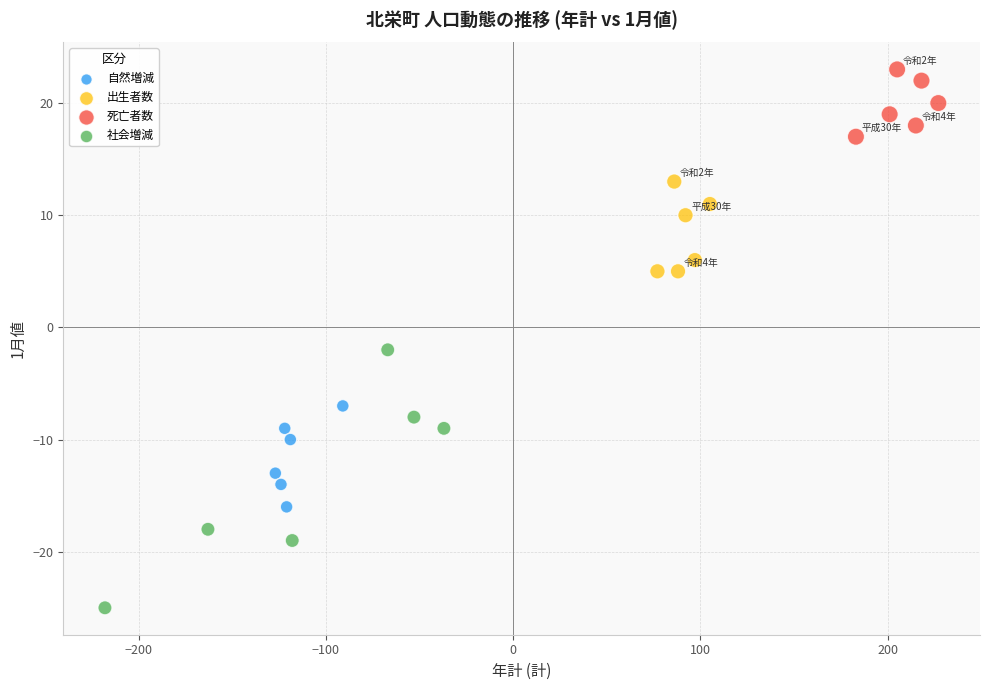

Which series contains the highest Y value?

死亡者数